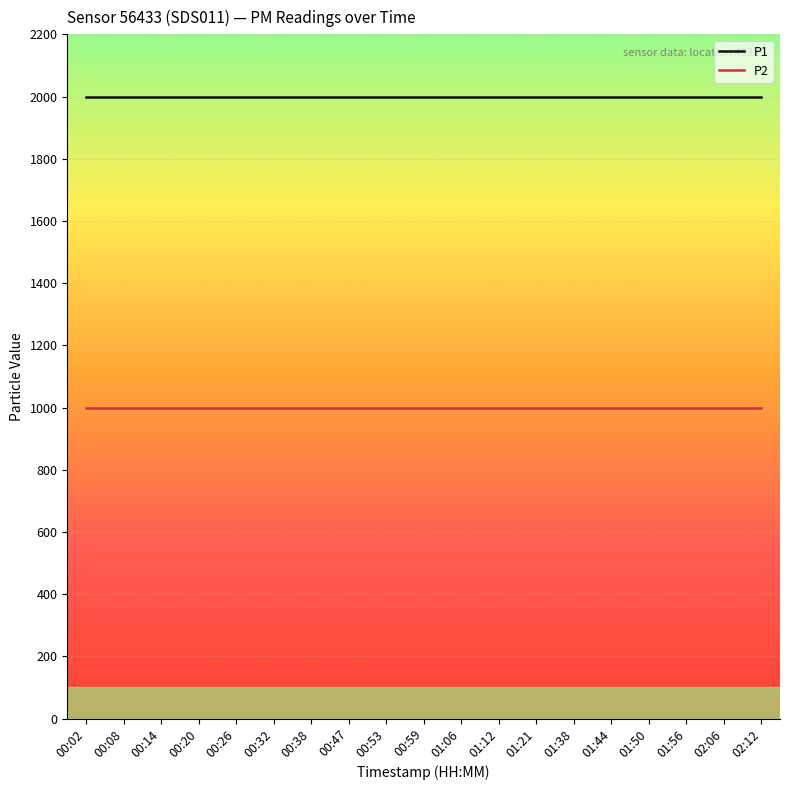

Rank the series by their average value, from lowest to highest.

P2, P1